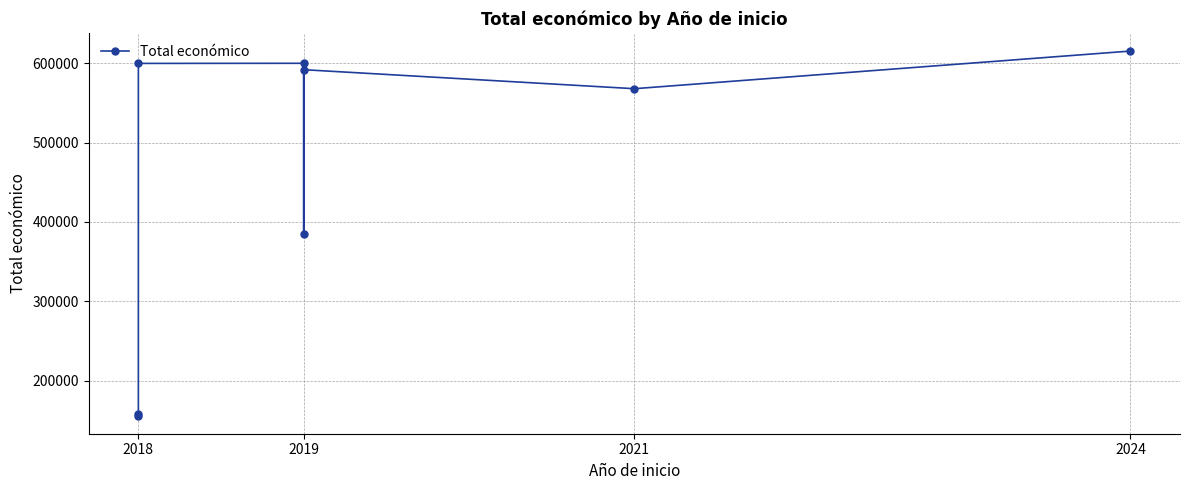

How many categories are shown in the chart?

8